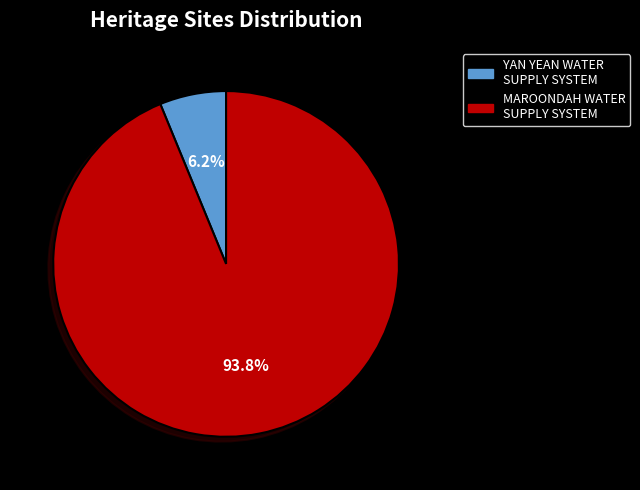

To the nearest percent, what is the combined percentage of YAN YEAN WATER SUPPLY SYSTEM and MAROONDAH WATER SUPPLY SYSTEM?

100%